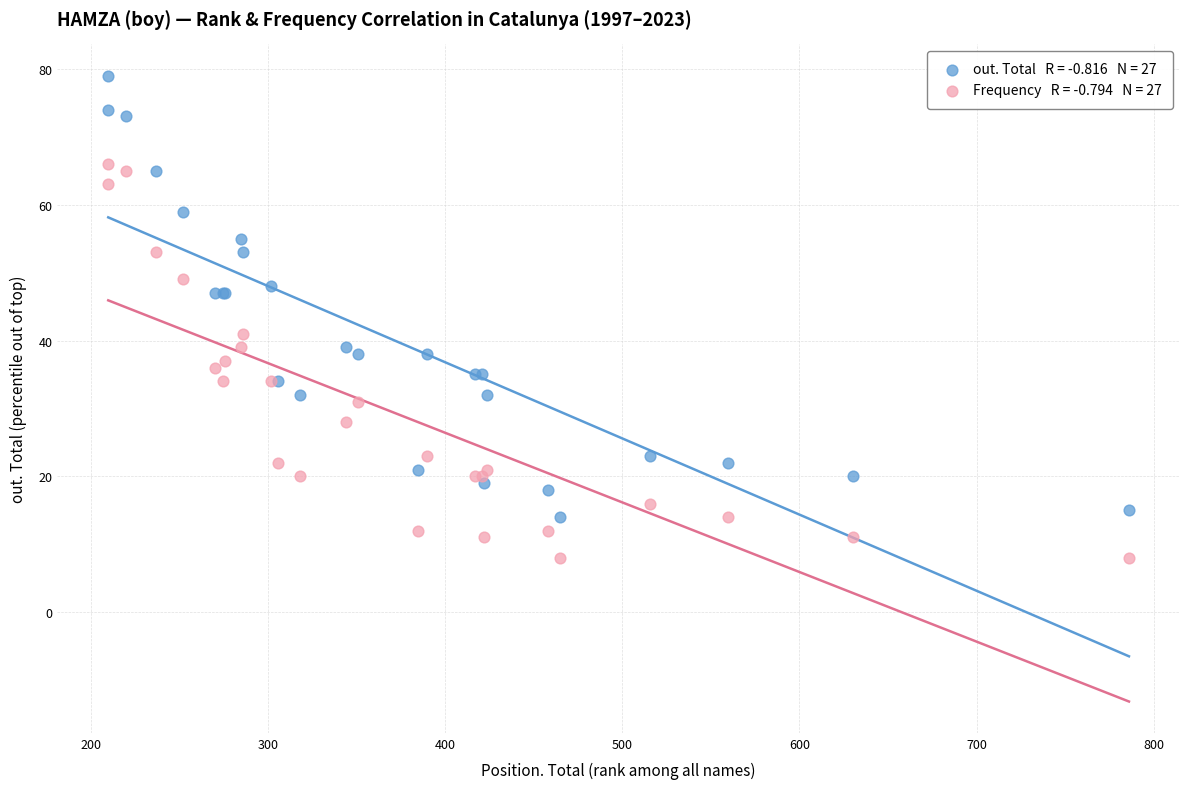

Across all series, what Y value is closest to 43?

41